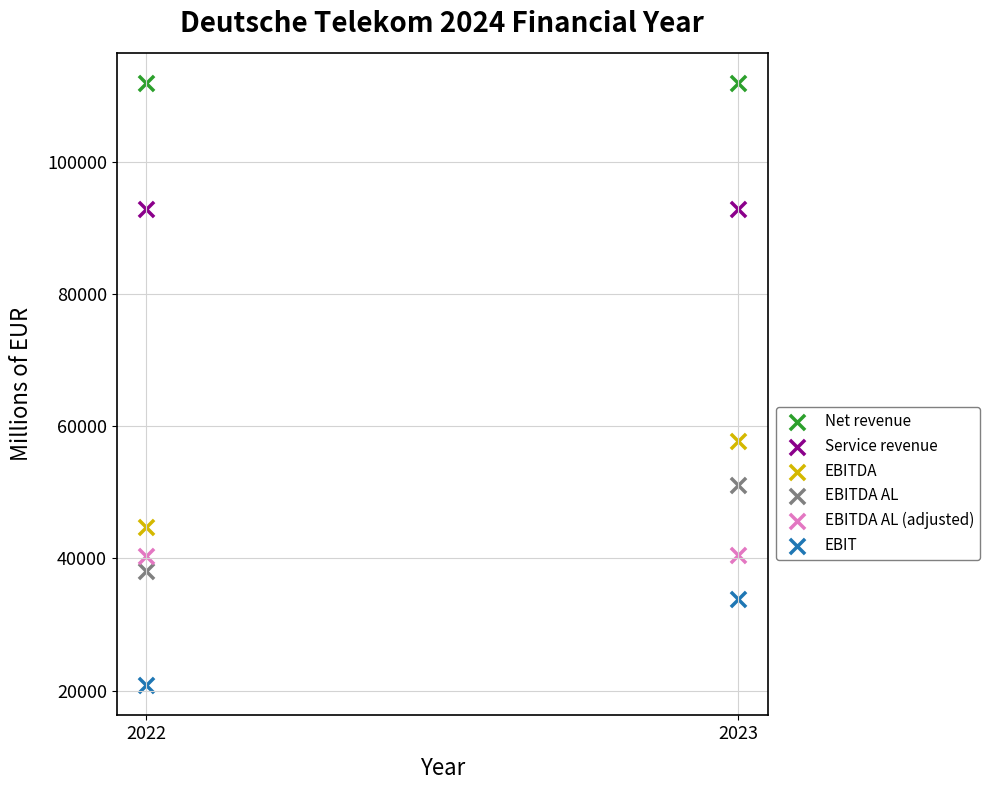

Across all data points, what is the average Y value?

61432